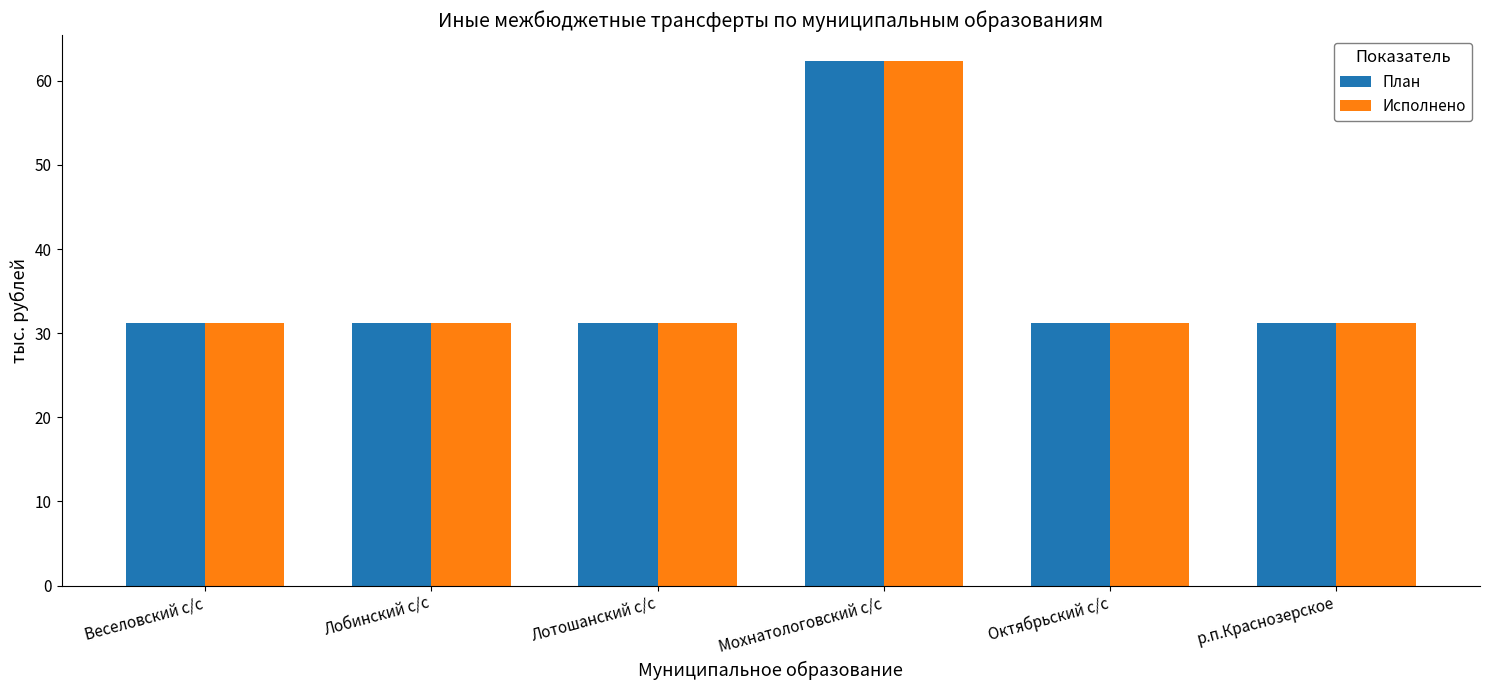

Is the value of Исполнено at р.п.Краснозерское greater than the value of План at Мохнатологовский с/с?

No